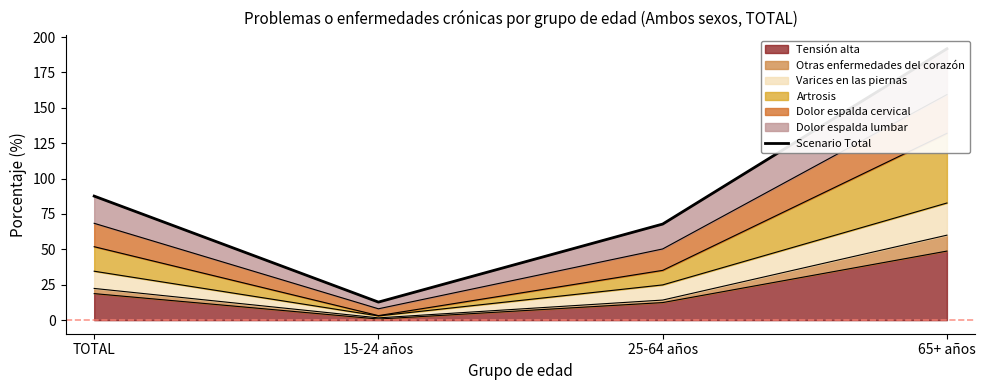

At which category does the data reach its first local valley?

15-24 años